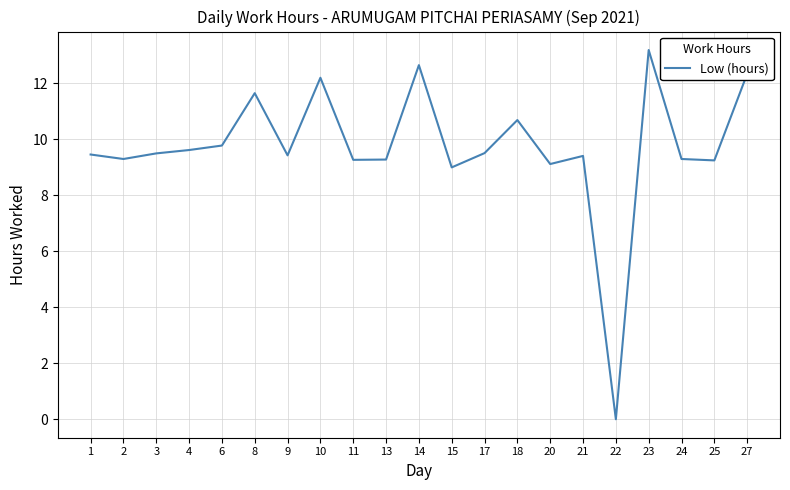

True or false: the data shows 9.5 at 17.

True